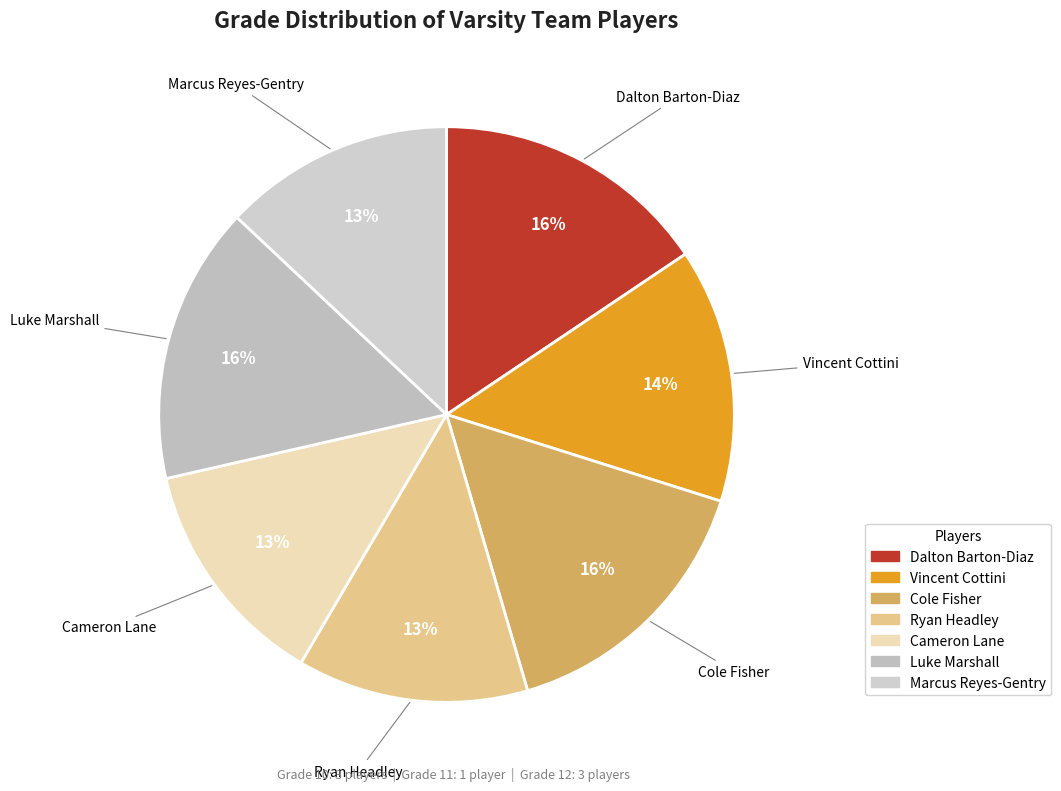

The Luke Marshall slice represents 28% of the pie. True or false?

False